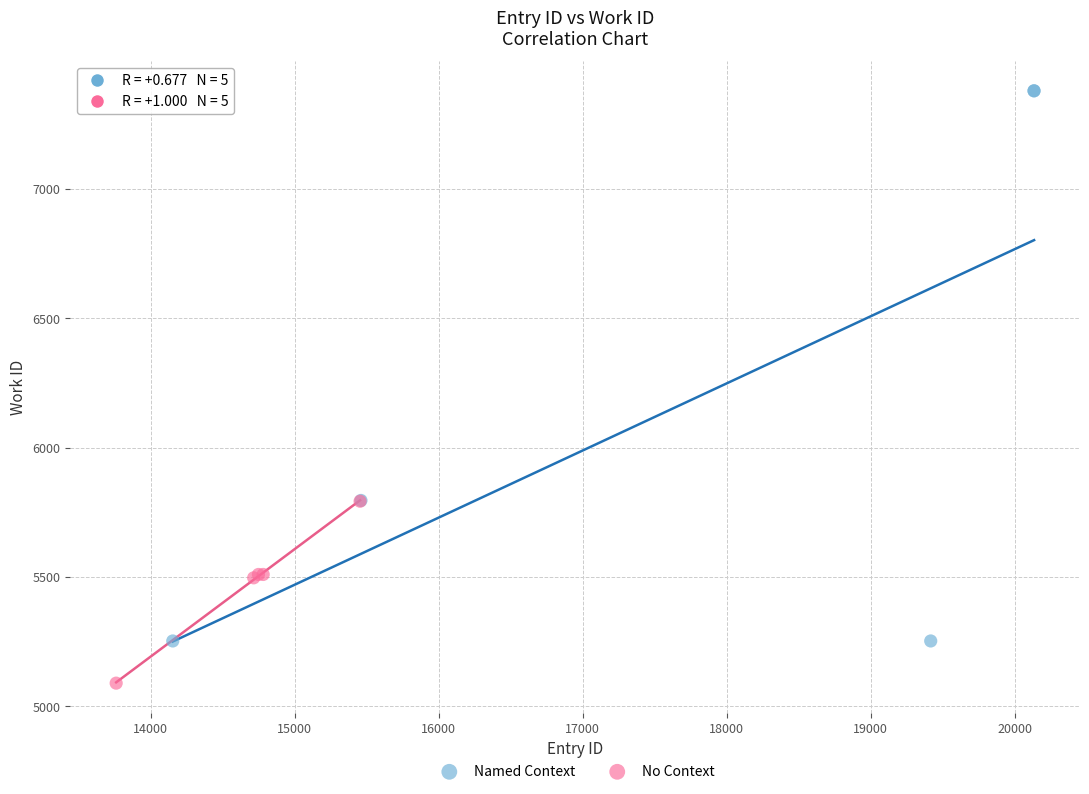

Which series contains the highest Y value?

Named Context